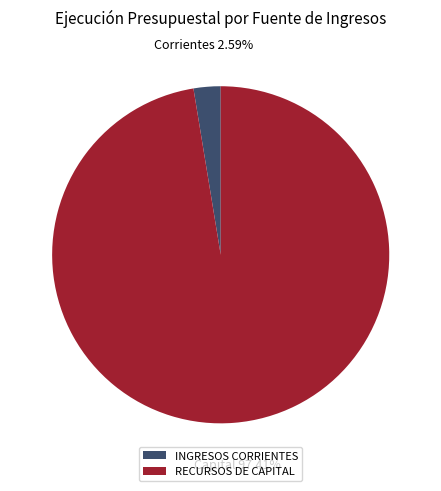

The INGRESOS CORRIENTES slice represents 3% of the pie. True or false?

True